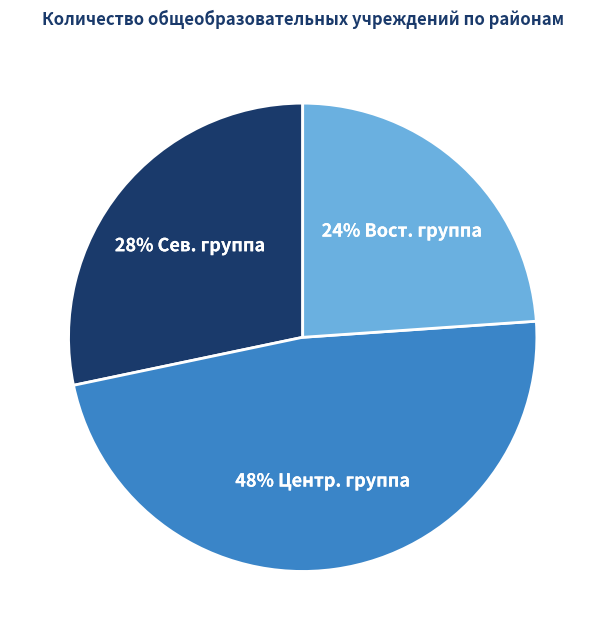

Does any single category account for the majority?

No